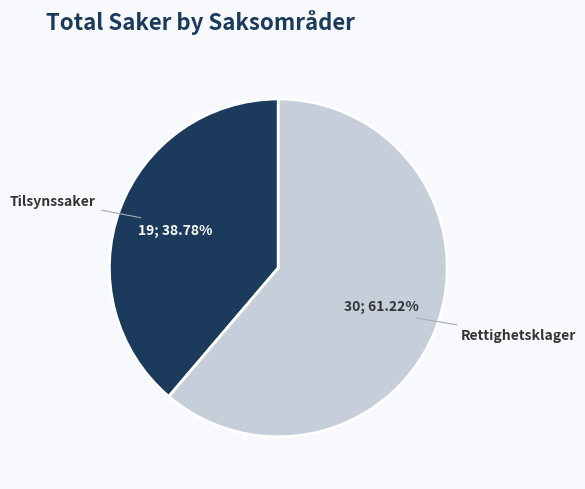

Approximately how many times larger is the value at Tilsynssaker compared to Rettighetsklager?

0.6